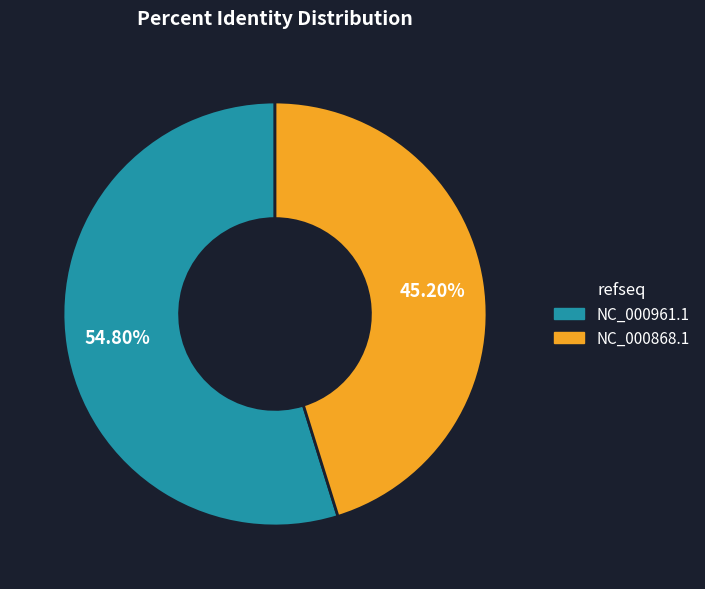

Rank the categories by value from lowest to highest.

NC_000868.1, NC_000961.1